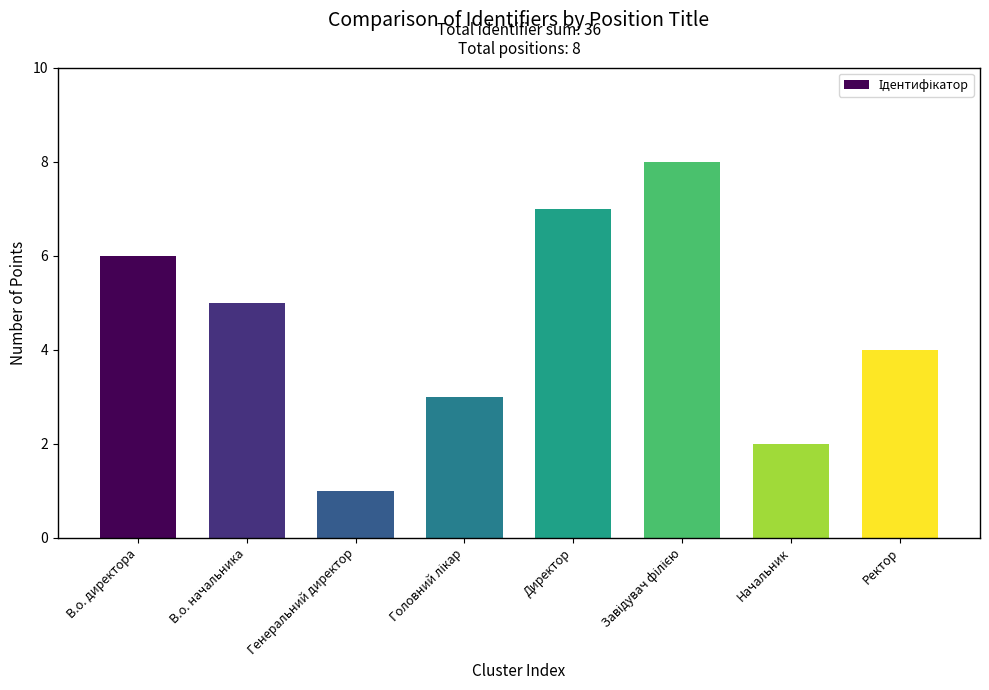

What is the label of the 4th bar from the right?

Директор